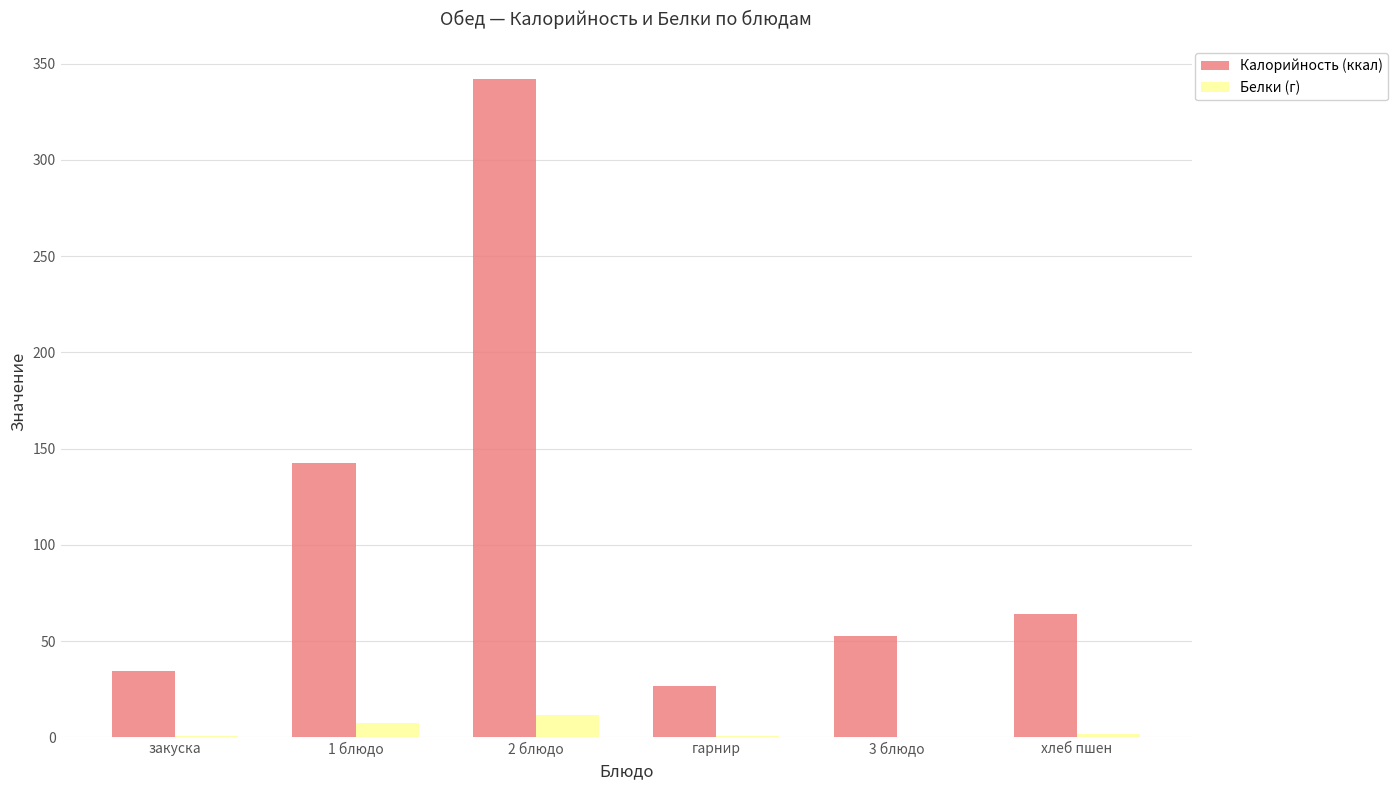

The Калорийность (ккал) series shows 64.3 at хлеб пшен. True or false?

True